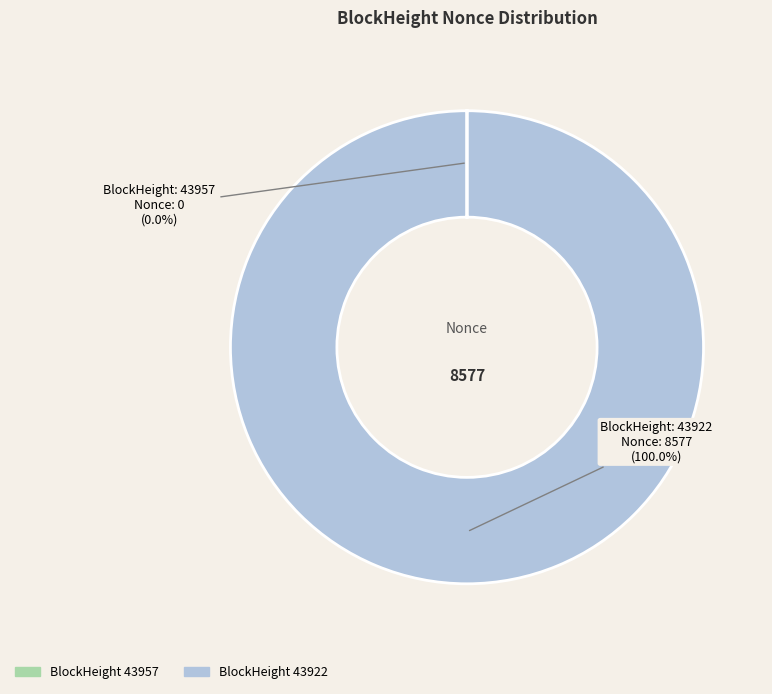

Does any single category account for the majority?

Yes